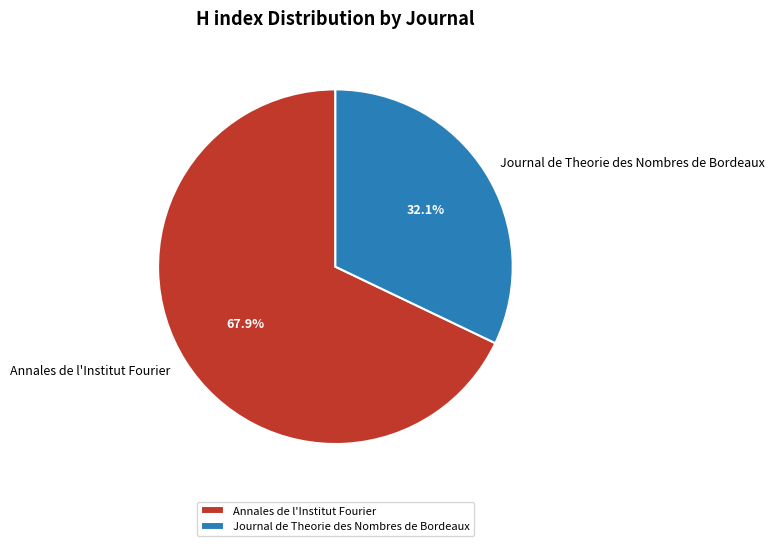

Is Journal de Theorie des Nombres de Bordeaux the majority of the pie?

No